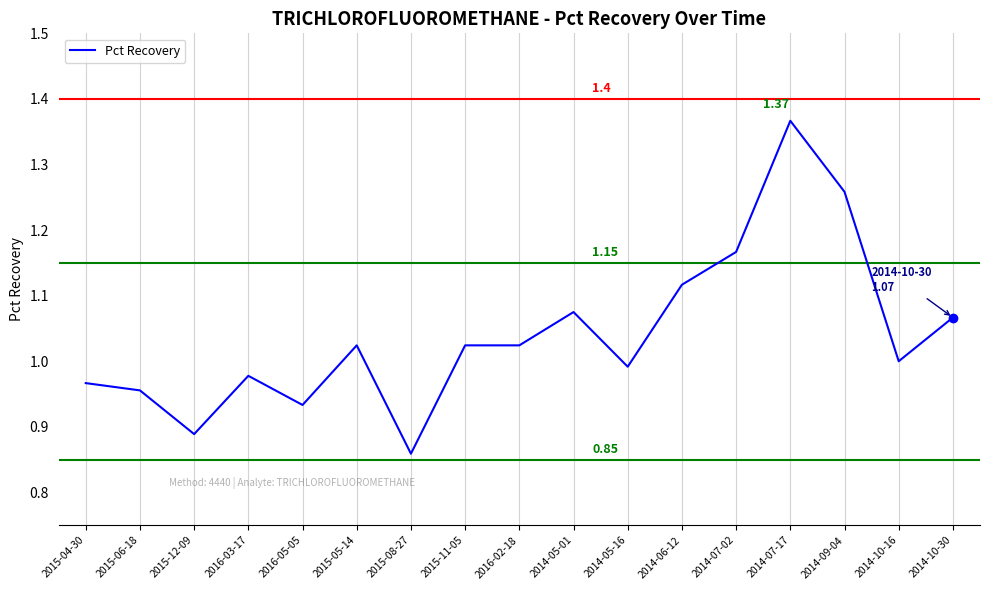

Which category has the lowest value across all series?

2015-08-27